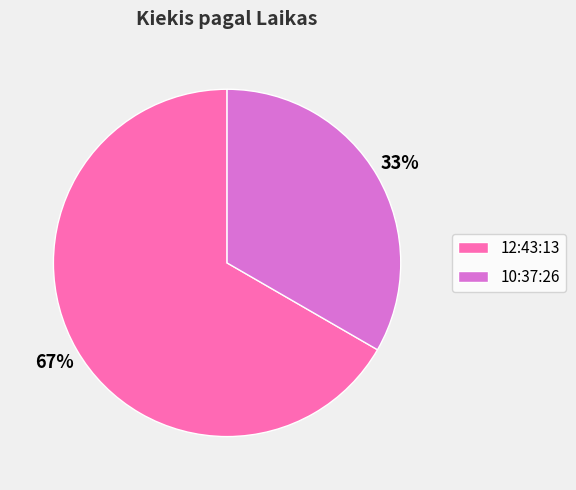

Between 12:43:13 and 10:37:26, which is larger?

12:43:13